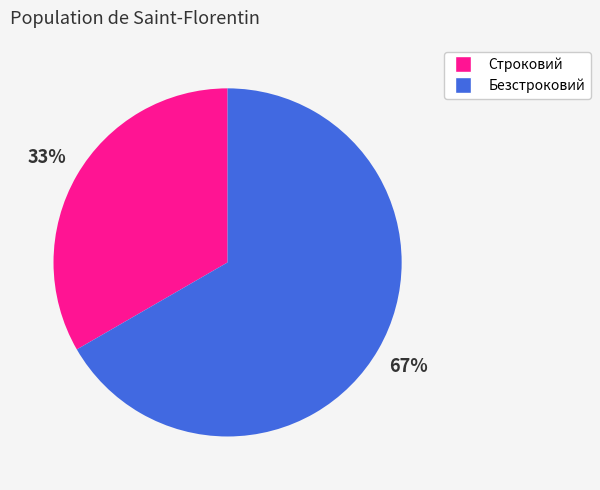

Is there a majority slice in this chart?

Yes